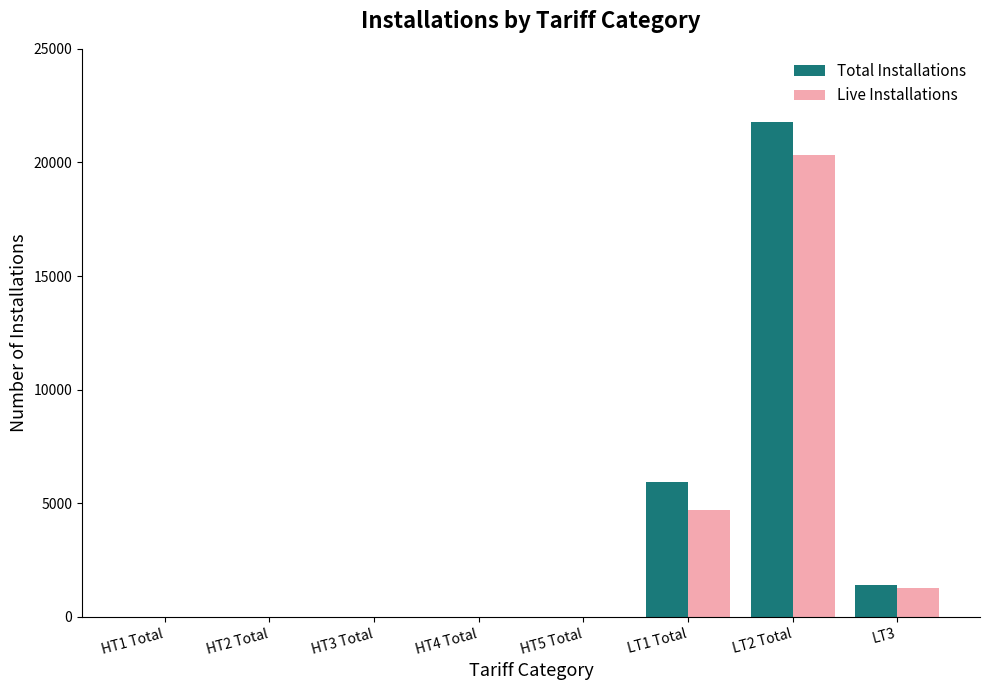

What is the maximum value for Total Installations?

21801